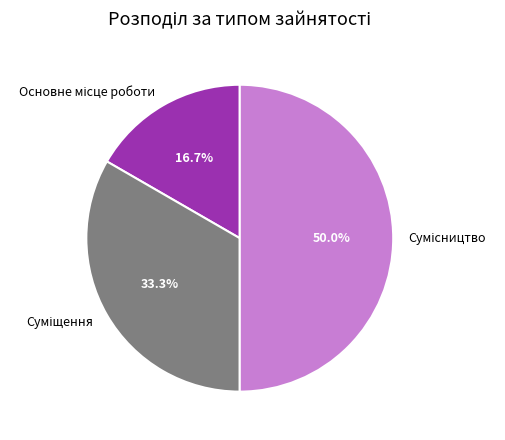

Rank the categories by value from lowest to highest.

Основне місце роботи, Суміщення, Сумісництво